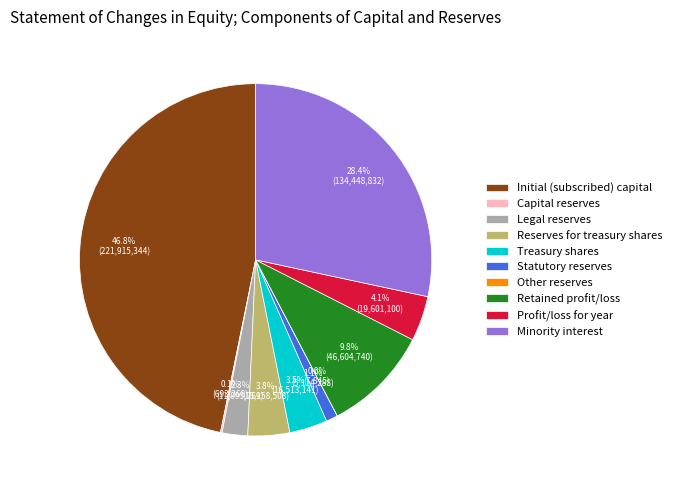

What is the largest slice in the pie chart?

Initial (subscribed) capital